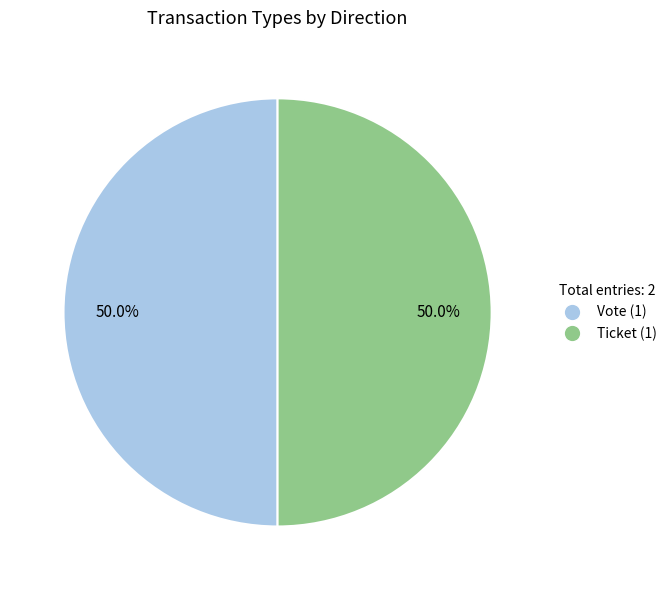

How much of the chart is everything except Vote?

50.0%